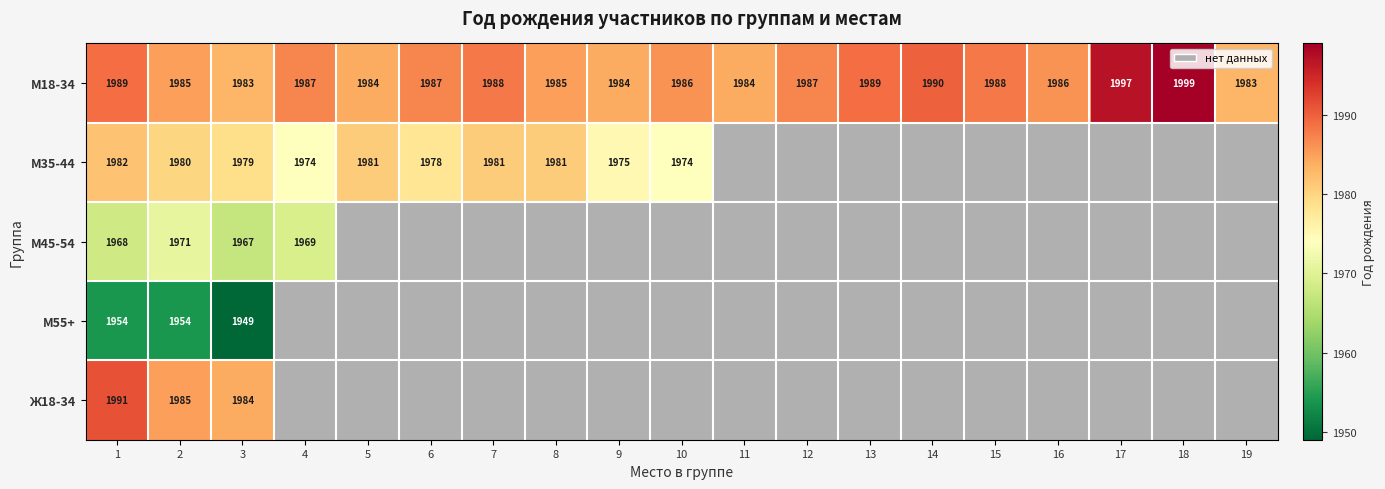

What is the maximum value shown in the chart?

1999.0